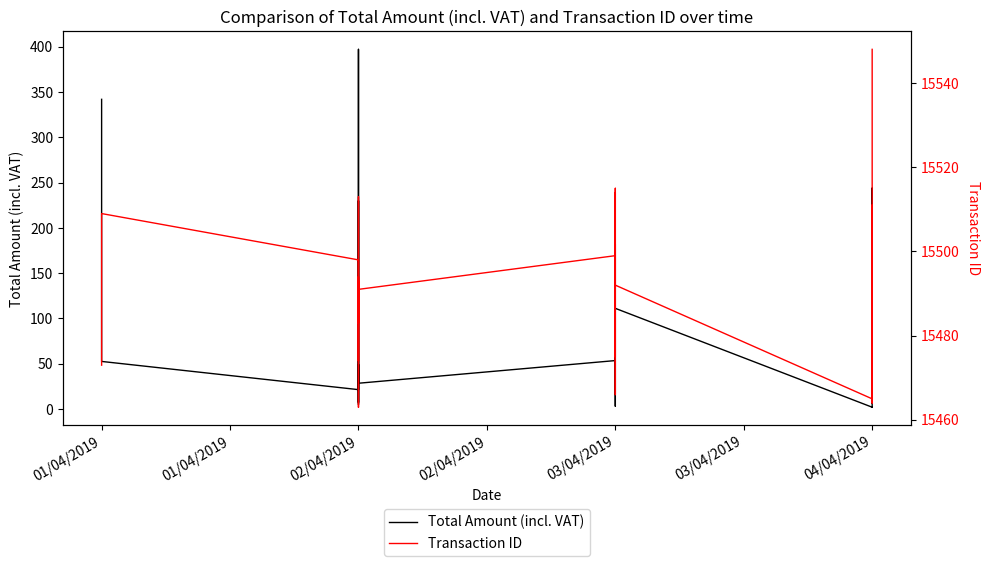

At which category is the sum across all series the highest?

02/04/2019